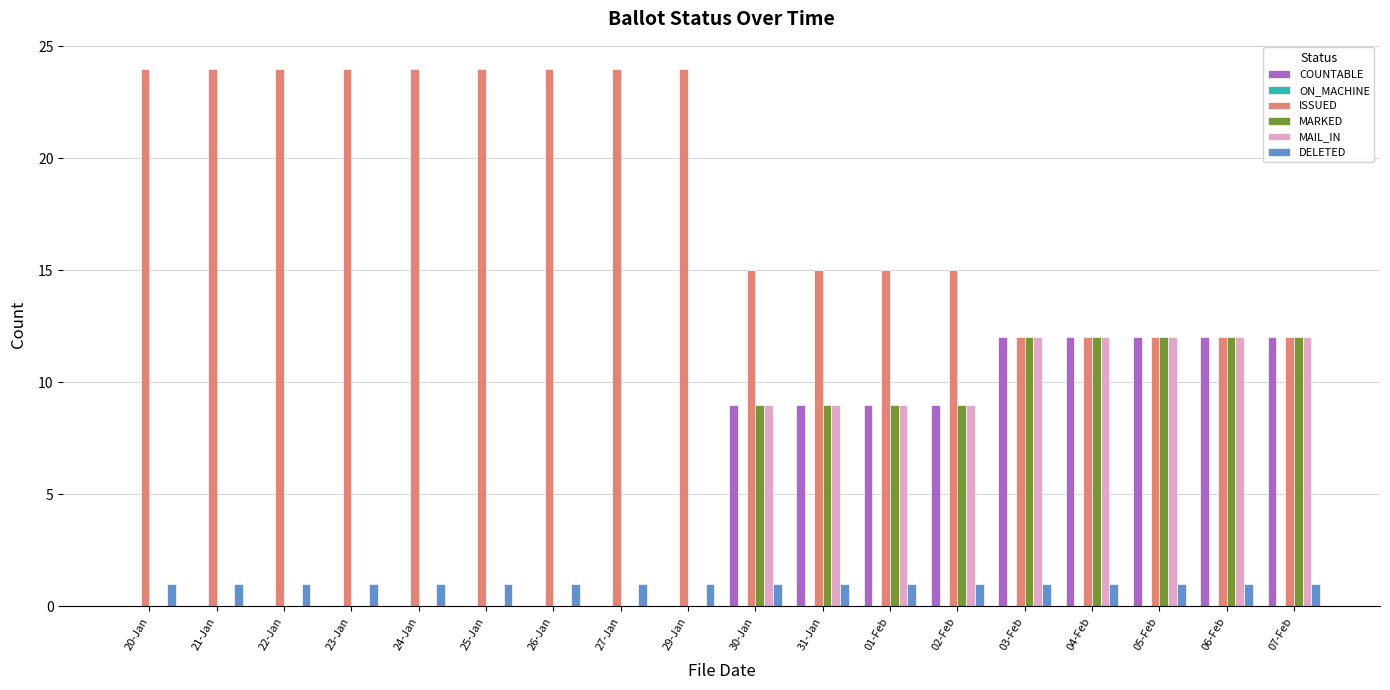

The value of MAIL_IN at 07-Feb is 17. True or false?

False